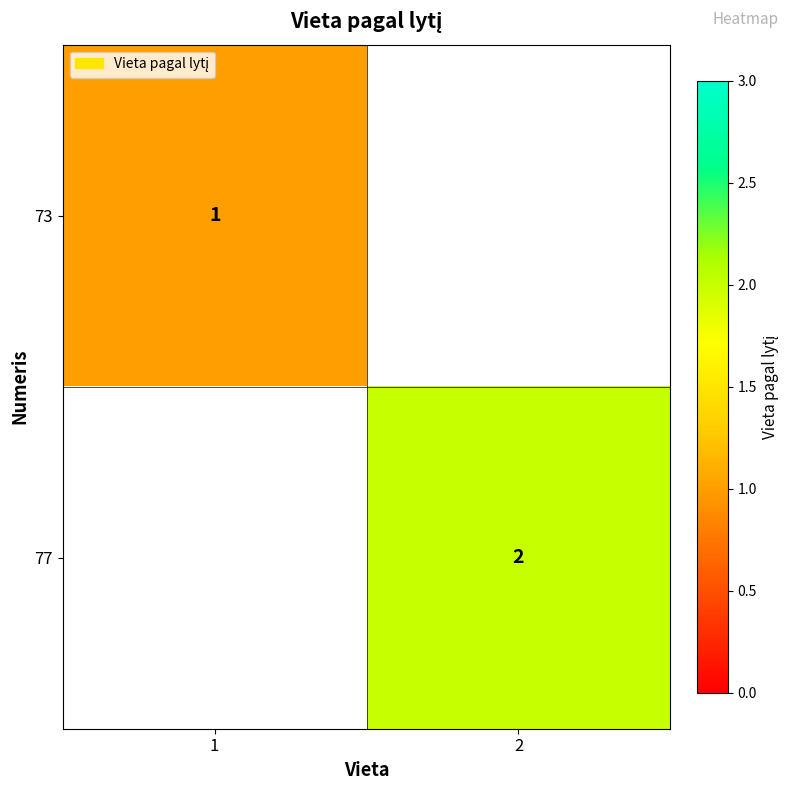

True or false: 73 has a value of 1 at 1.

True